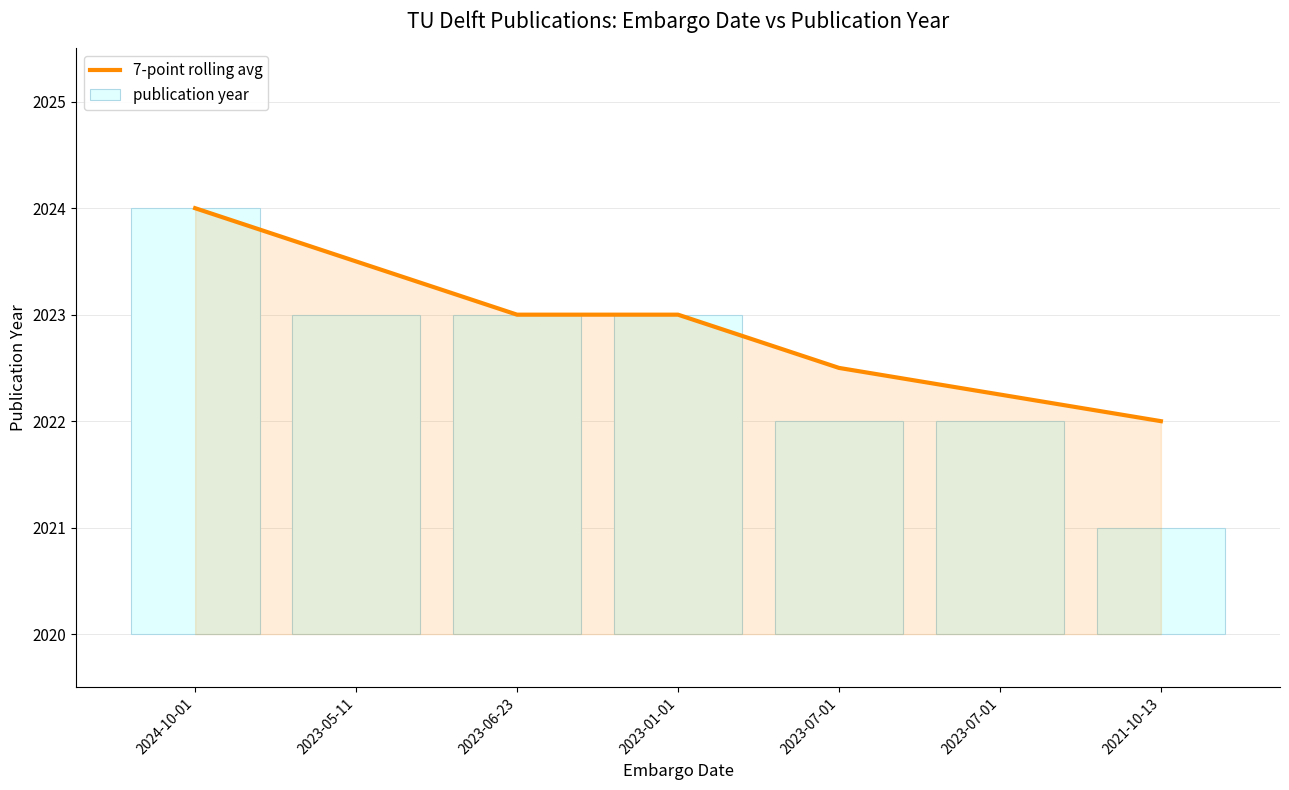

Are the bars grouped side by side (vs. stacked)?

Yes